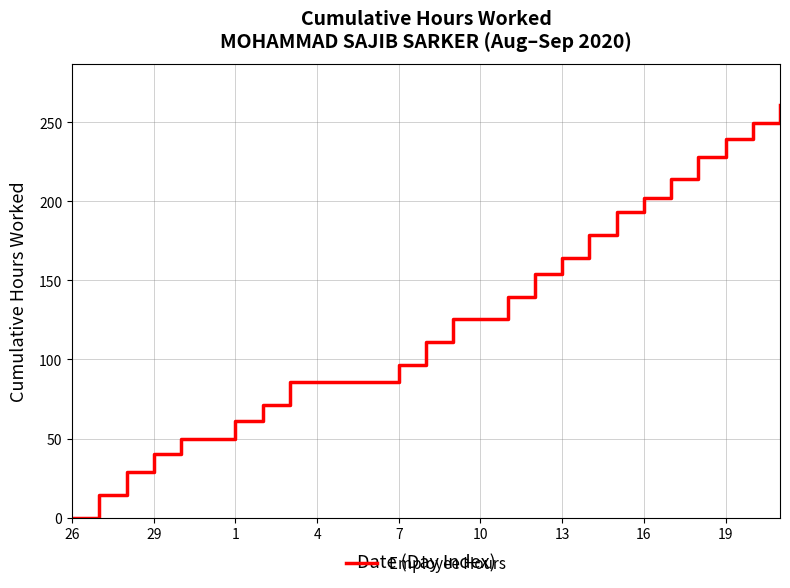

What is the difference between the maximum and minimum values?

260.7